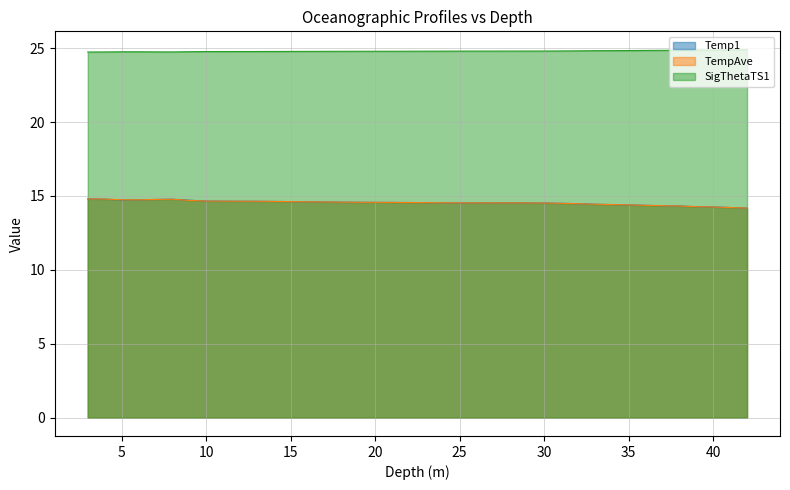

What is the total value across all series at 10?

54.1